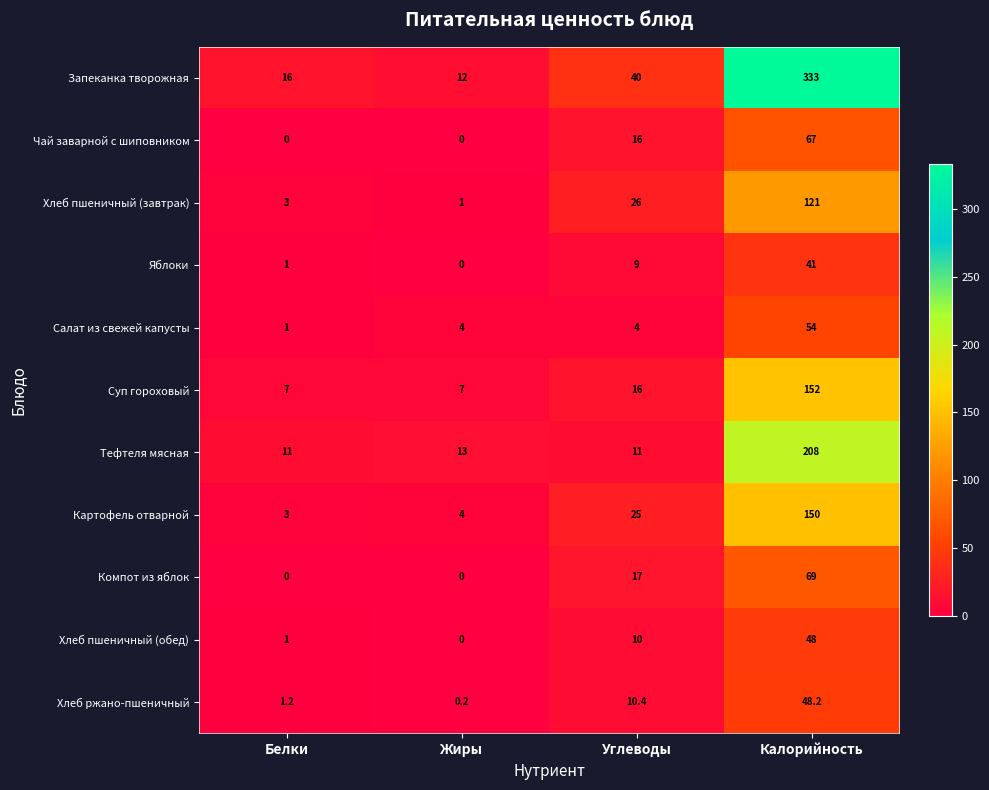

At Калорийность, list the series in order from smallest to largest.

Яблоки, Хлеб пшеничный (обед), Хлеб ржано-пшеничный, Салат из свежей капусты, Чай заварной с шиповником, Компот из яблок, Хлеб пшеничный (завтрак), Картофель отварной, Суп гороховый, Тефтеля мясная, Запеканка творожная